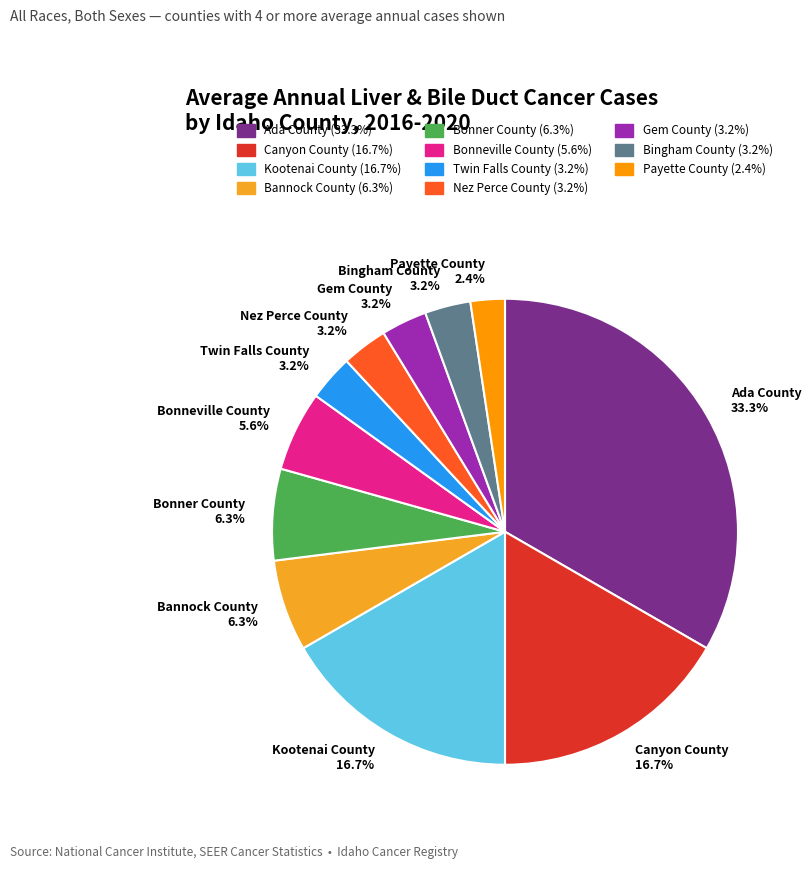

Which has a higher value, Bonneville County or Bingham County?

Bonneville County